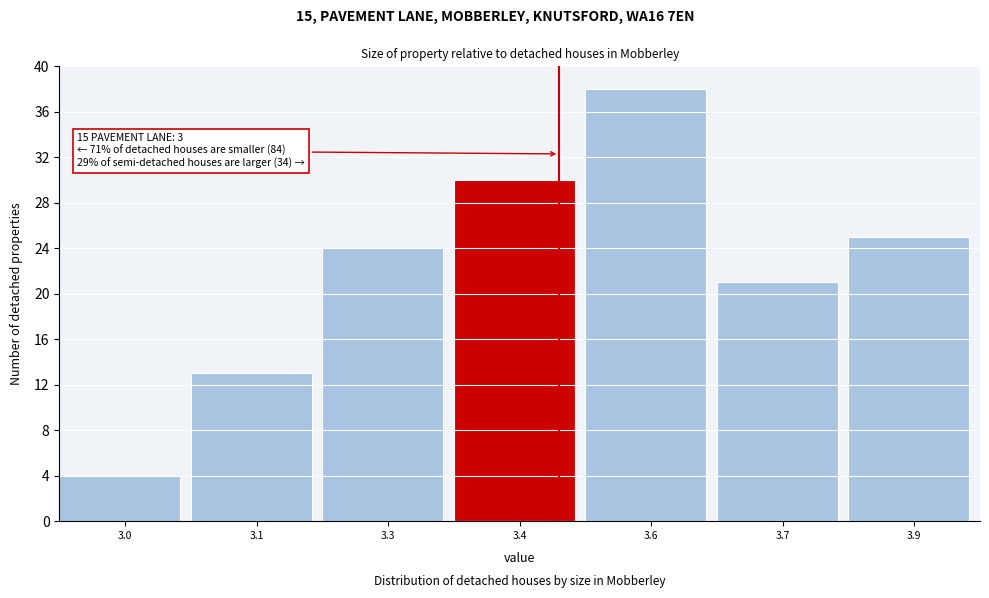

Reading right to left, extract all data points from this chart.

25	21	38	30	24	13	4